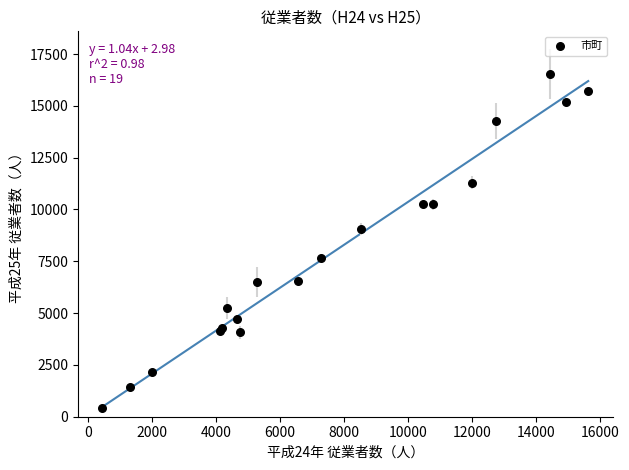

What Y value in the scatter plot is closest to 8464?

9072